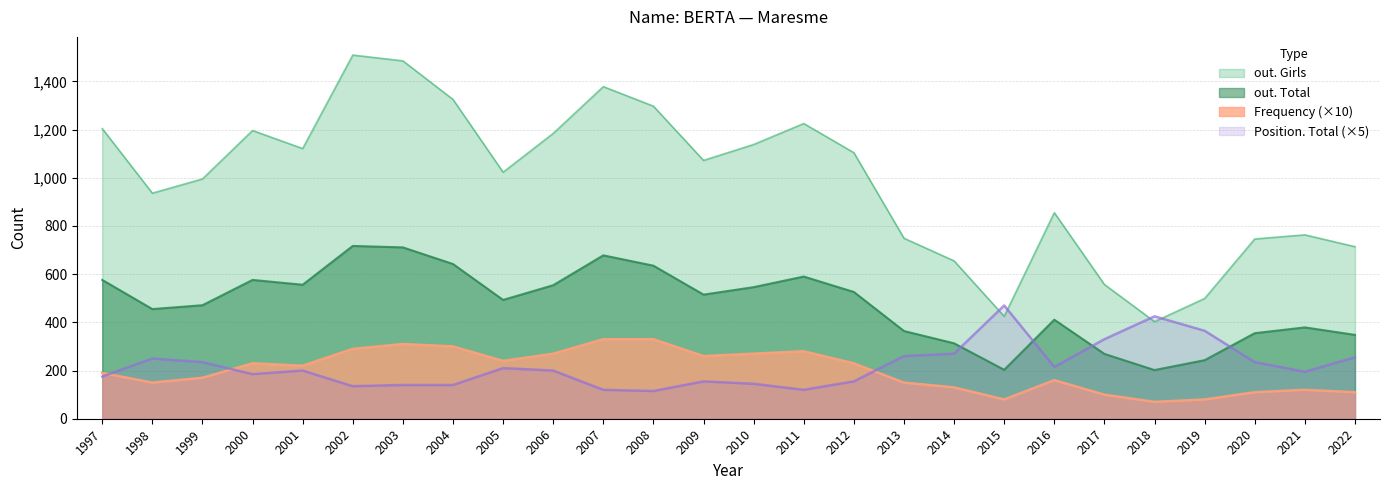

How many lines are shown in the chart?

4